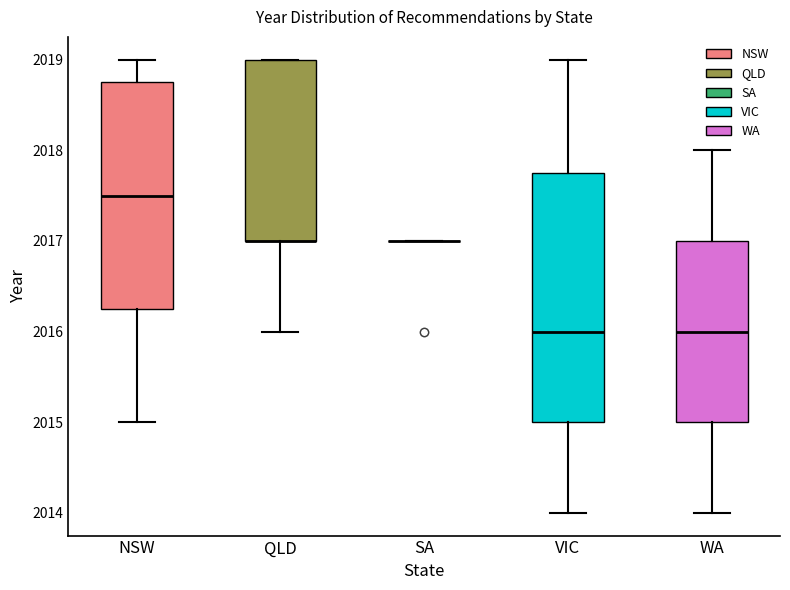

Where is the upper edge of the box for NSW on the y-axis? The values are not printed on the chart, so give them approximately, as read against the axis.

2018.8